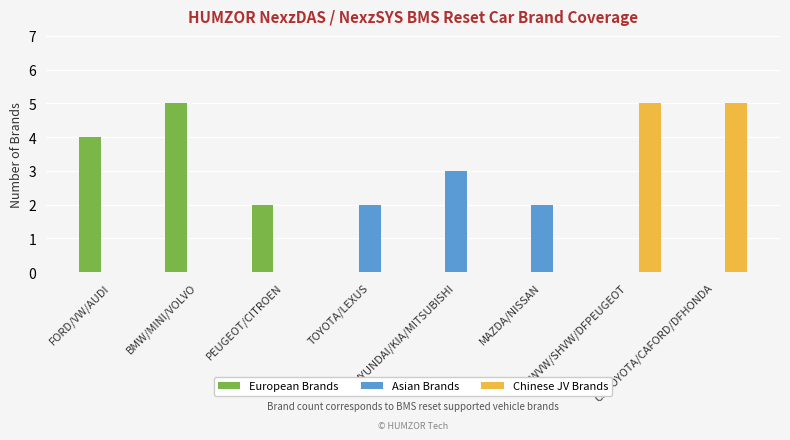

What is the greatest value displayed?

5